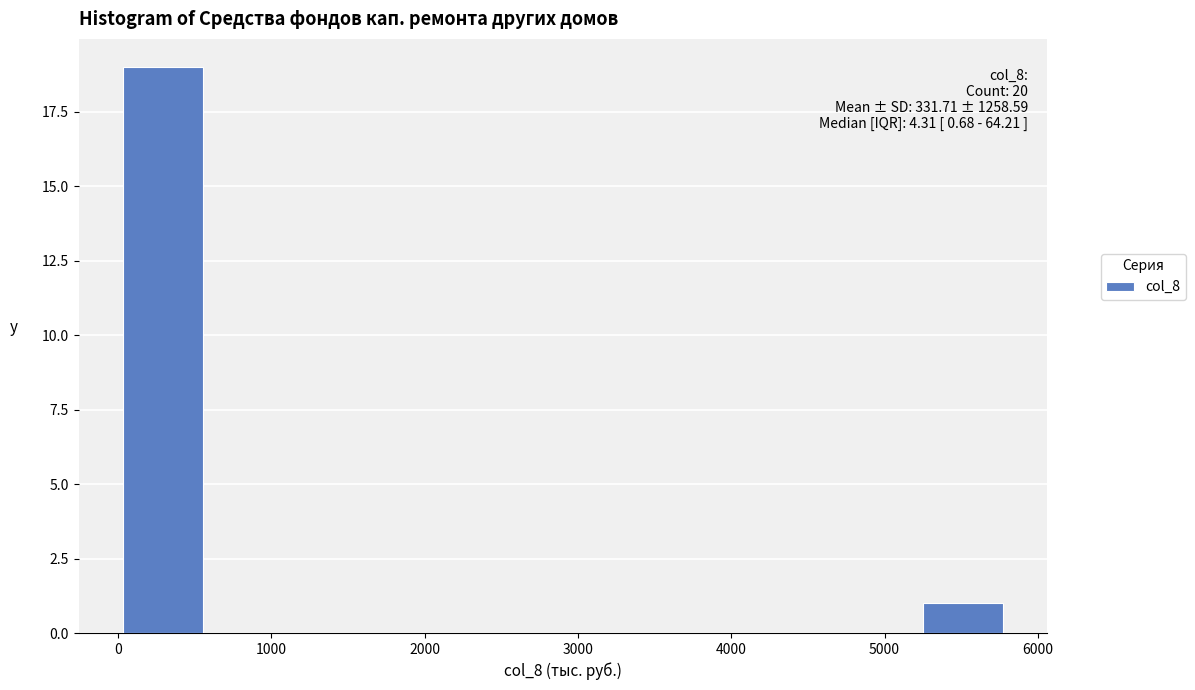

Which range on the x-axis has the tallest bar?

0 to 600